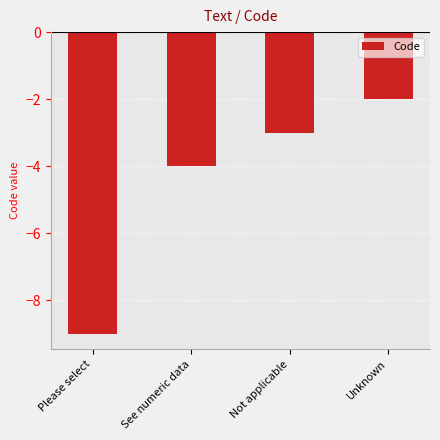

Reading left to right, list all the values displayed in this chart.

-9	-4	-3	-2